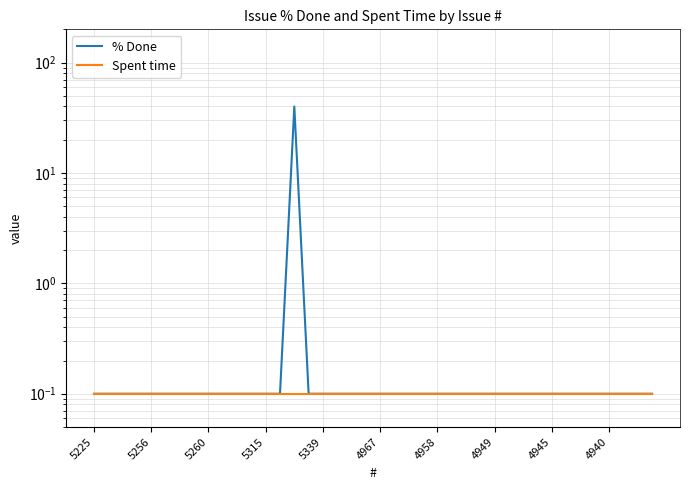

Between 5339 and 19, which is larger?

5339